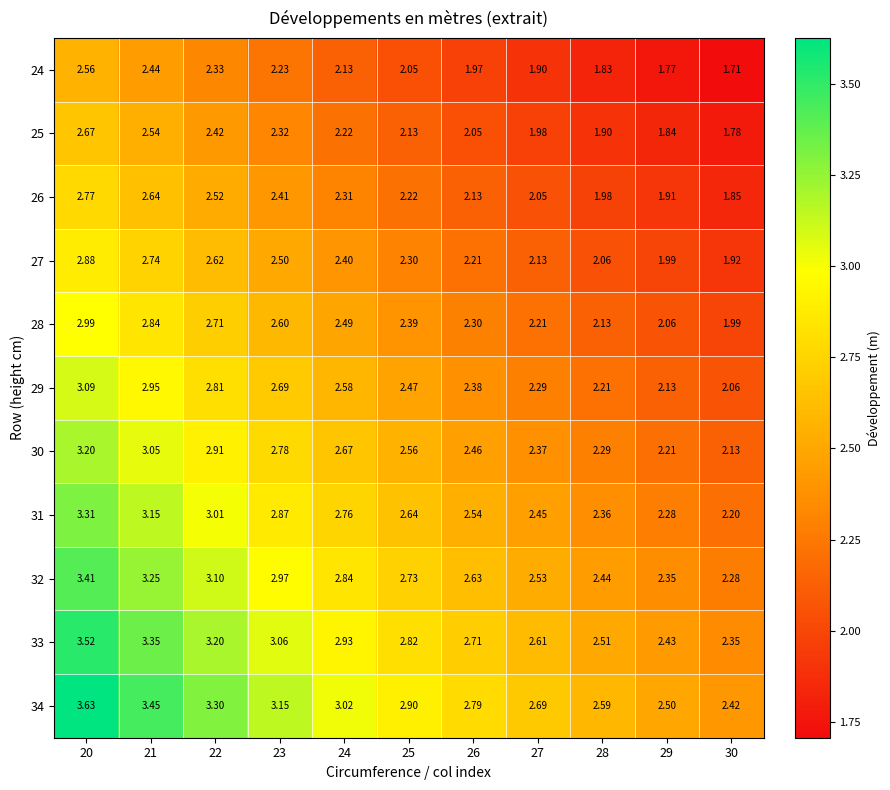

At which category is the sum across all series the highest?

20